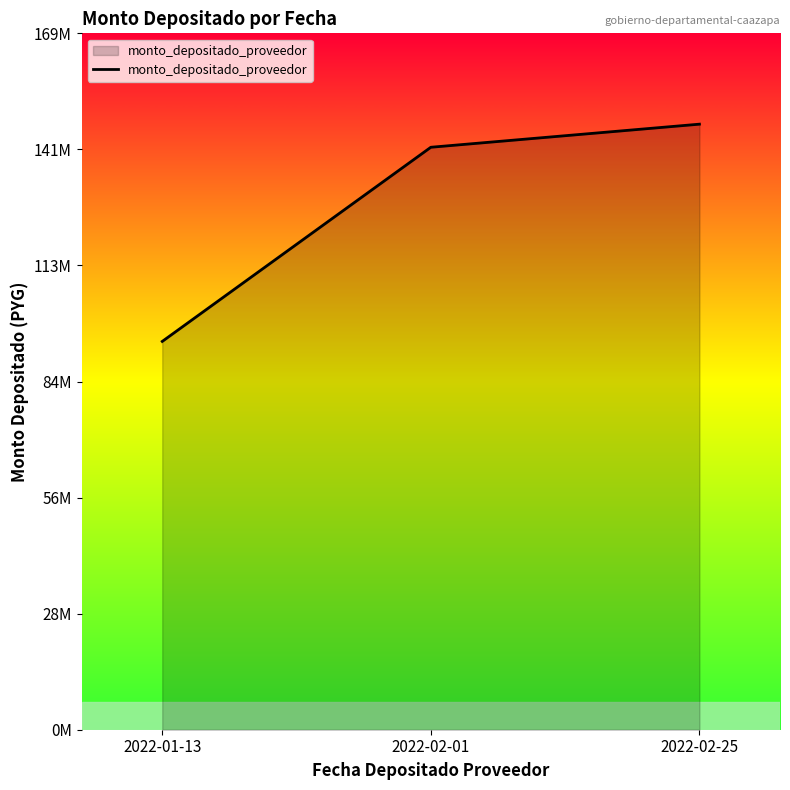

Does the chart display data point markers on the line(s)?

No